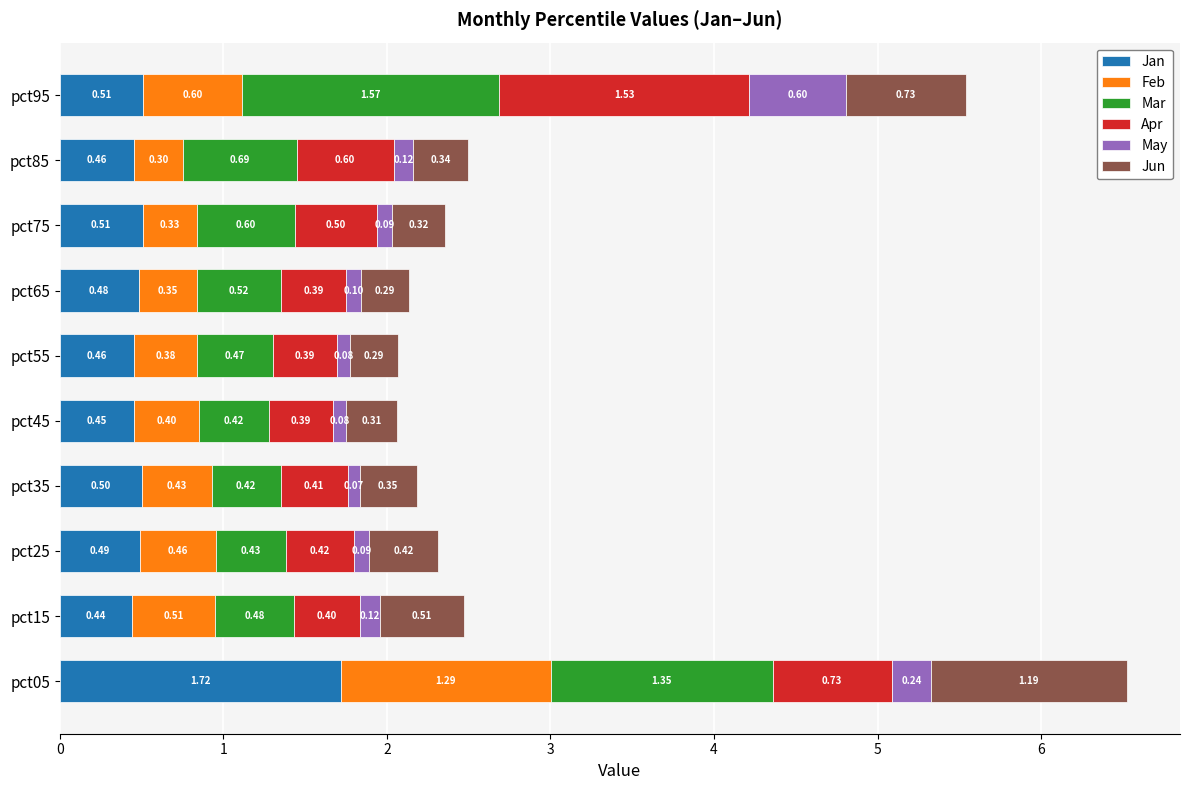

What is the average value of the Jan series?

0.6